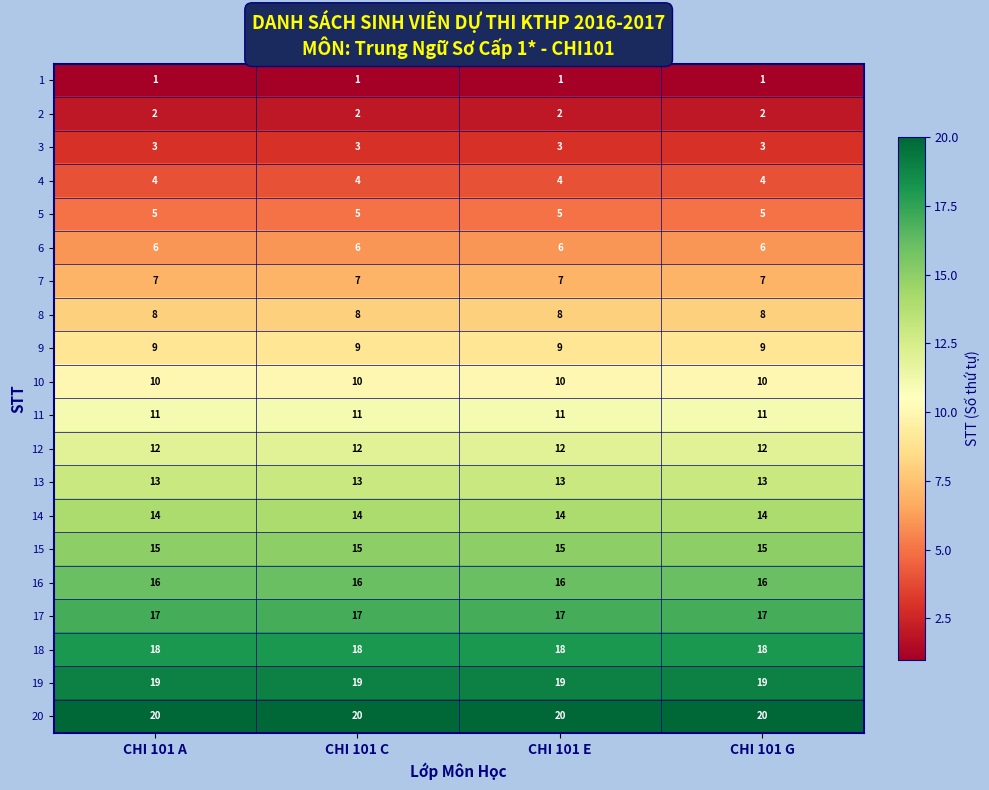

Which series has the largest total across all categories?

20